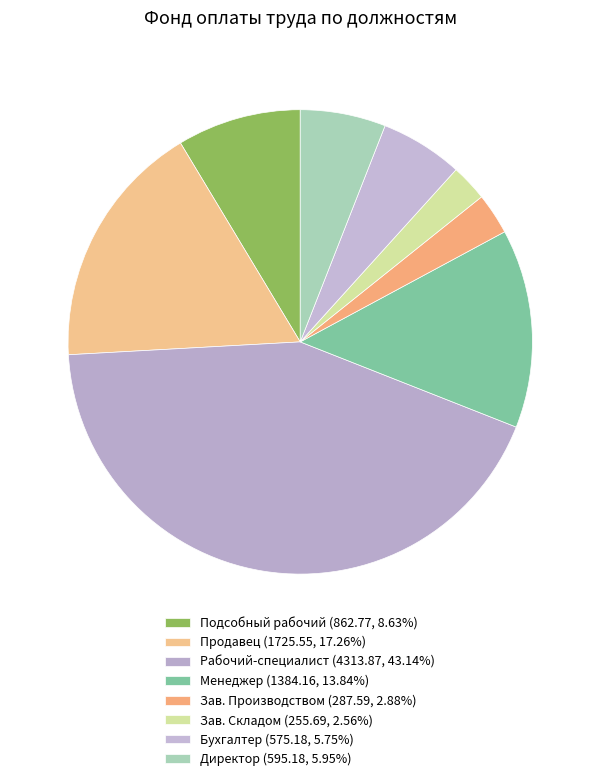

Count the number of slices in the pie.

8